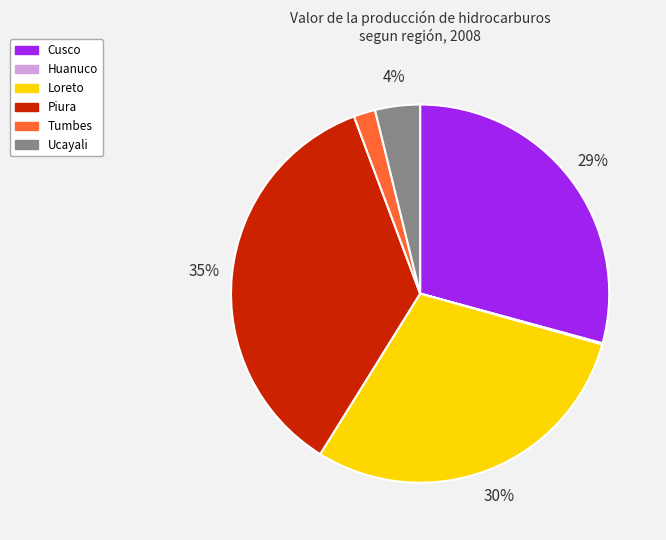

Approximately how many times larger is the value at Piura compared to Cusco?

1.2